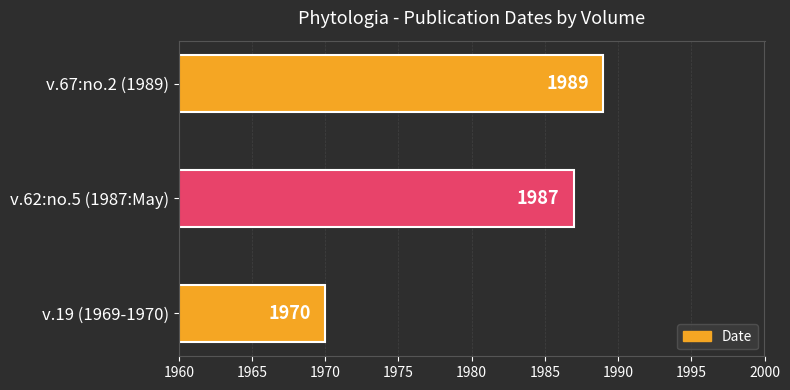

Which has a higher value, v.19 (1969-1970) or v.62:no.5 (1987:May)?

v.62:no.5 (1987:May)